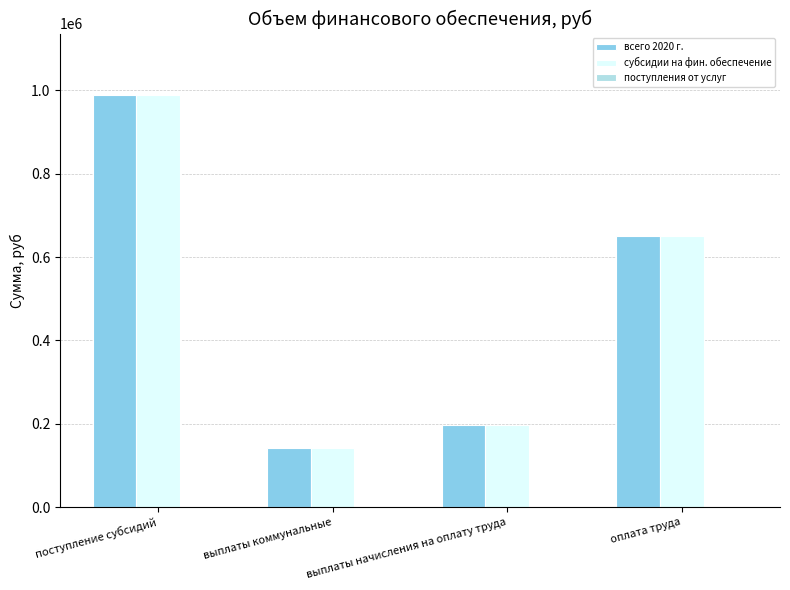

What is the difference between the second highest and minimum values in the всего 2020 г. series?

508734.2